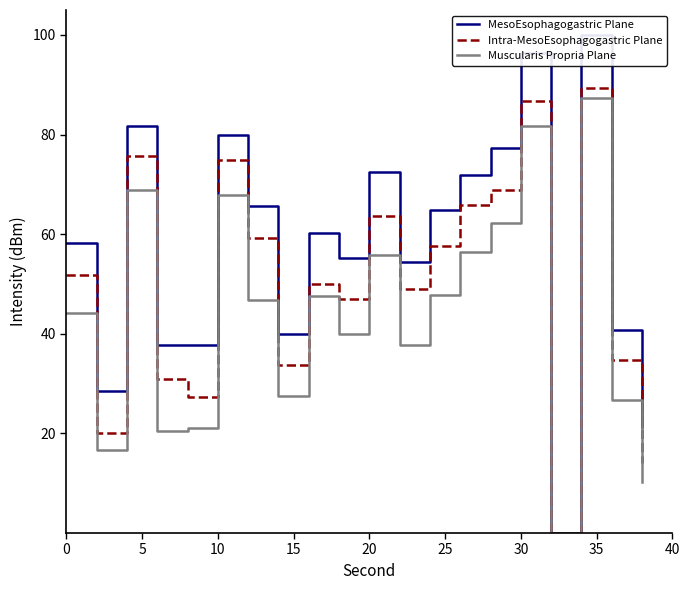

Reading left to right, transcribe all the data shown in this chart.

MesoEsophagogastric Plane: 58.2	28.5	81.6	37.7	37.7	79.9	65.6	40.0	60.3	55.2	72.4	54.5	64.8	71.9	77.2	96.3	0.0	100.0	40.8	21.3
Intra-MesoEsophagogastric Plane: 51.8	20.2	75.8	30.9	27.2	74.8	59.2	33.7	50.1	46.9	63.7	49.0	57.7	65.8	68.9	86.7	0.0	89.4	34.8	14.1
Muscularis Propria Plane: 44.2	16.7	68.8	20.5	21.1	67.9	46.7	27.6	47.7	40.0	55.9	37.7	47.8	56.4	62.3	81.8	0.0	87.3	26.8	10.2